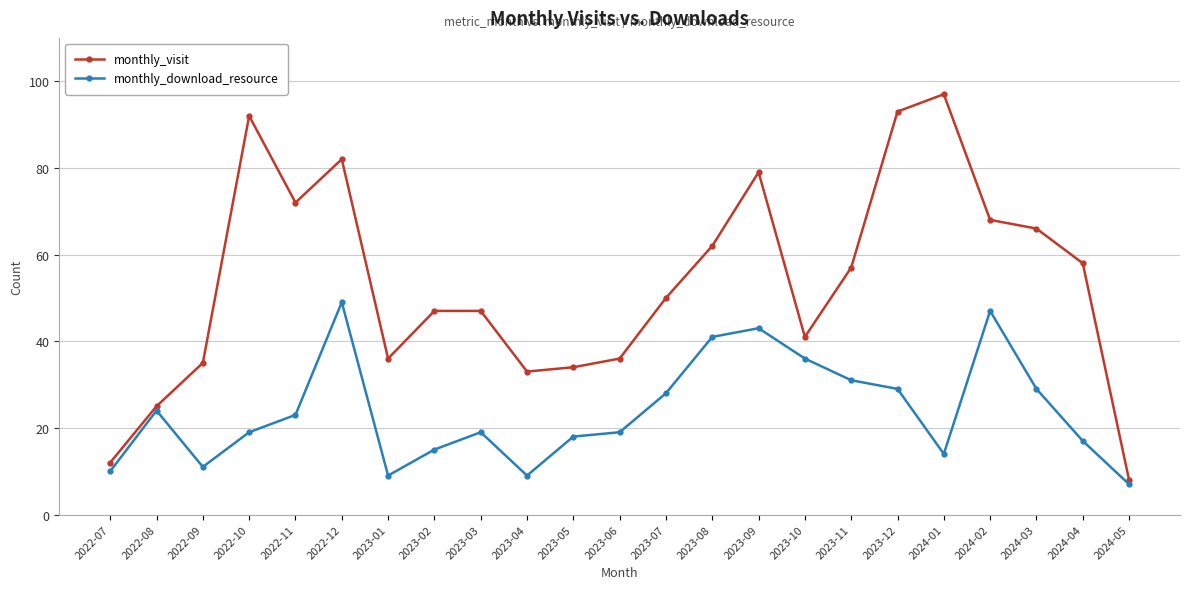

What is the total value across all series at 2022-07?

22